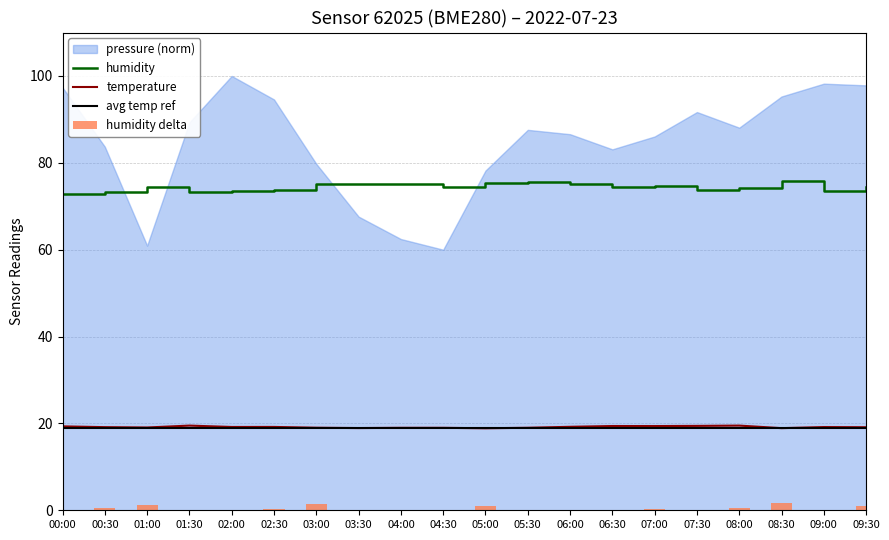

Are the bars grouped side by side (vs. stacked)?

Yes